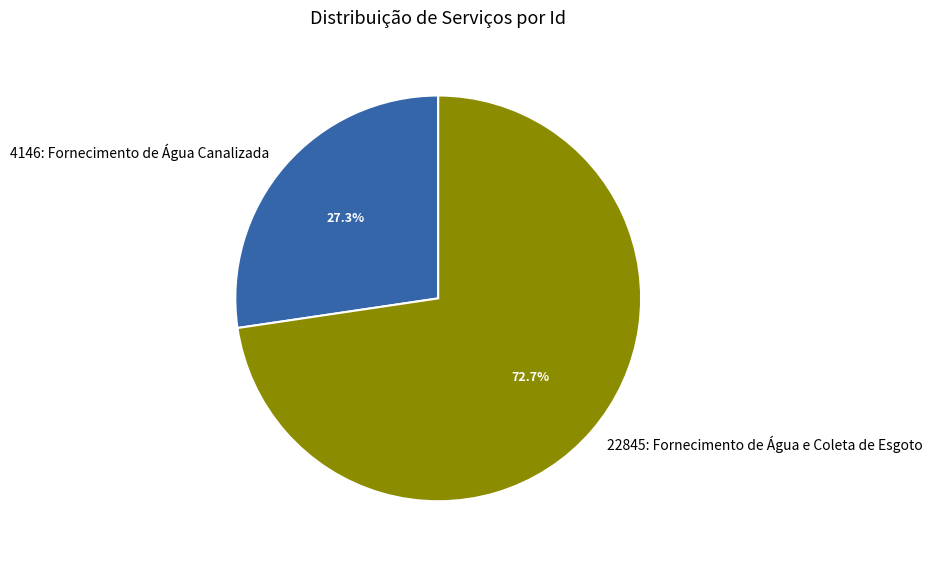

To the nearest percent, what is the difference between the largest and smallest slice percentages?

45%